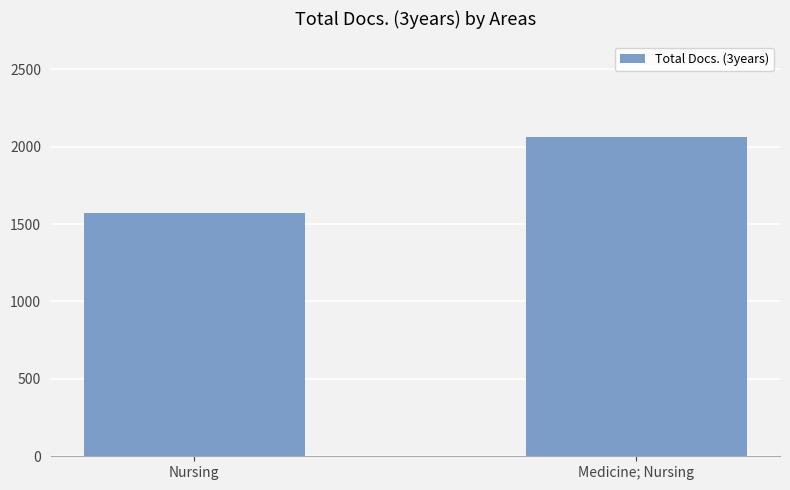

What position from the left is Medicine; Nursing?

2